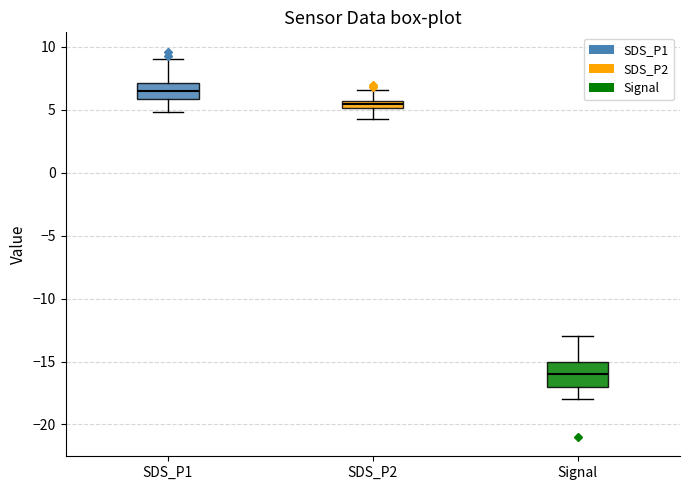

Comparing the boxes themselves (not the whiskers), which one is the tallest?

Signal